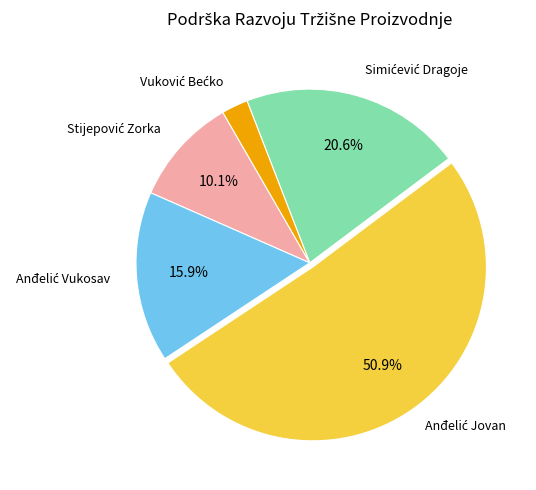

Does any single category account for the majority?

Yes